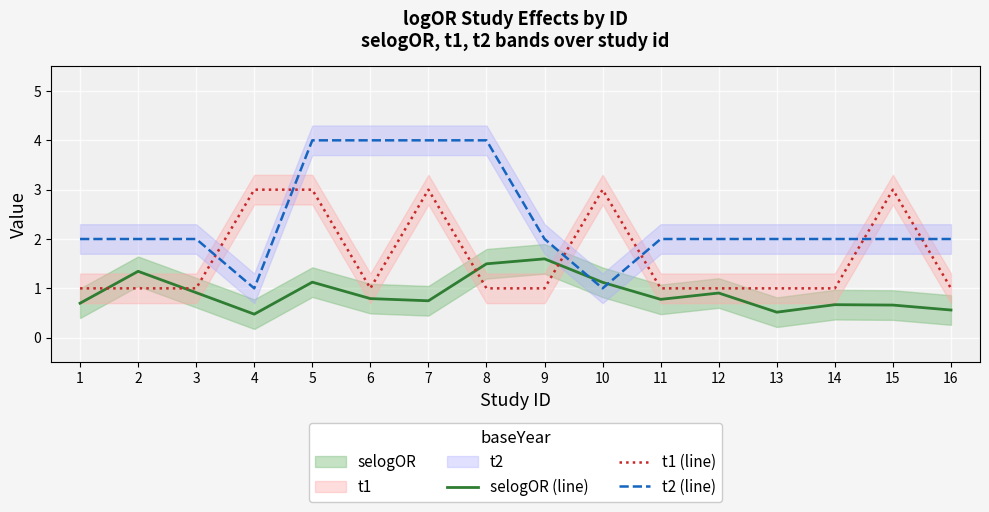

How many lines are shown in the chart?

3